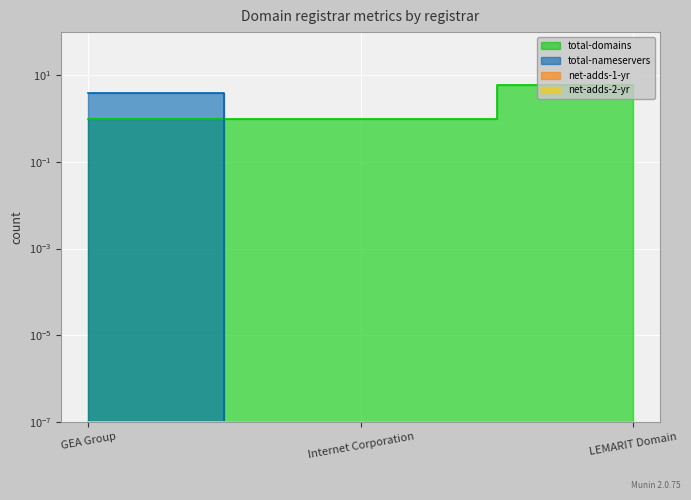

Reading right to left, list all the values displayed in this chart.

total-domains: 6.0	1.0	1.0
total-nameservers: 0.0	0.0	4.0